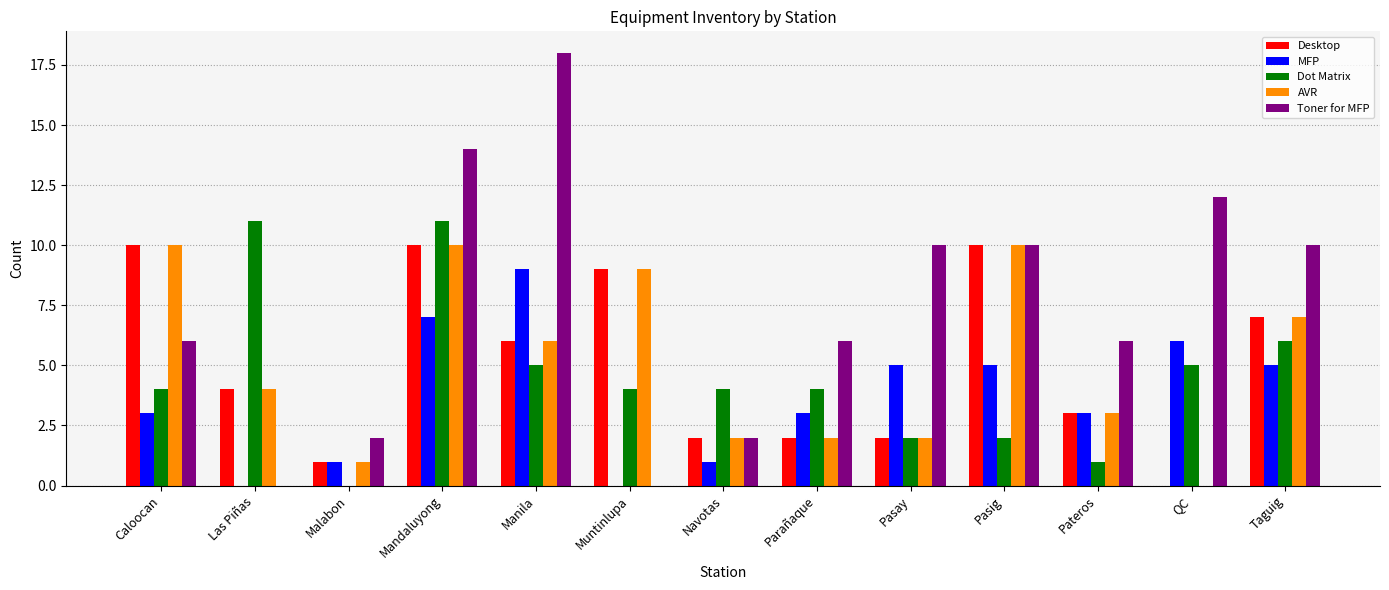

What are all the series names shown in the legend?

Desktop, MFP, Dot Matrix, AVR, Toner for MFP